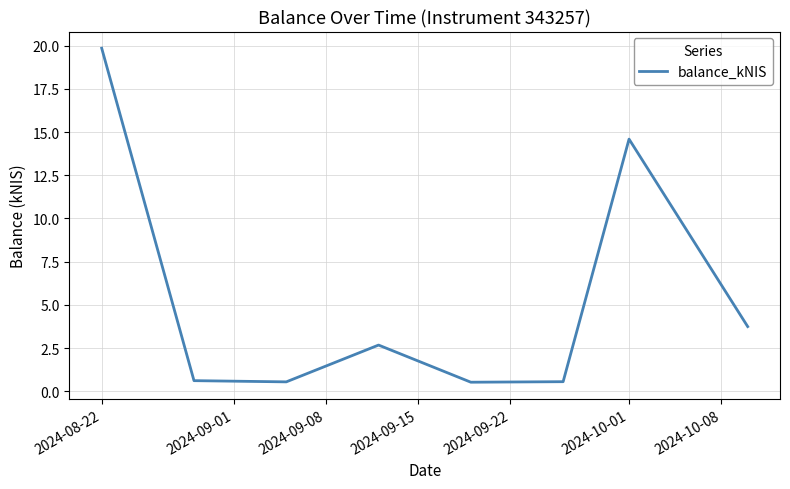

What is the minimum value shown in the chart?

0.5